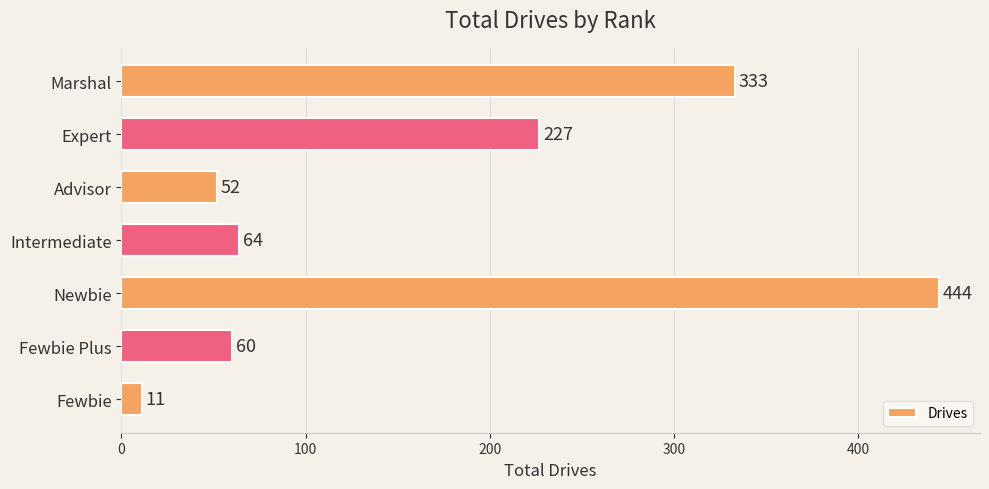

At which category does the chart reach its peak across all series?

Newbie